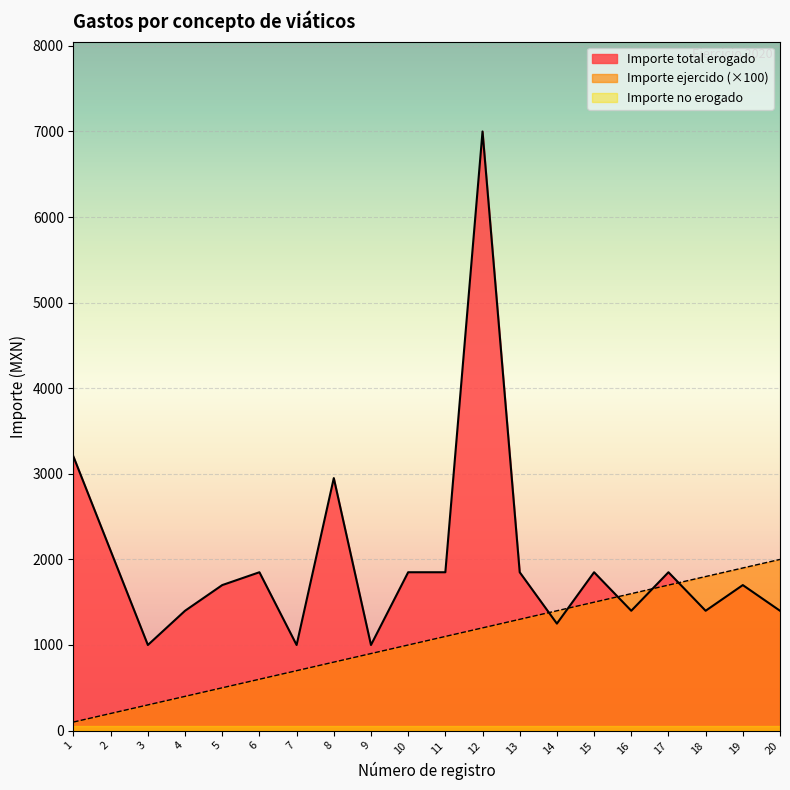

How many interior local valleys does the Importe total erogado series have?

6